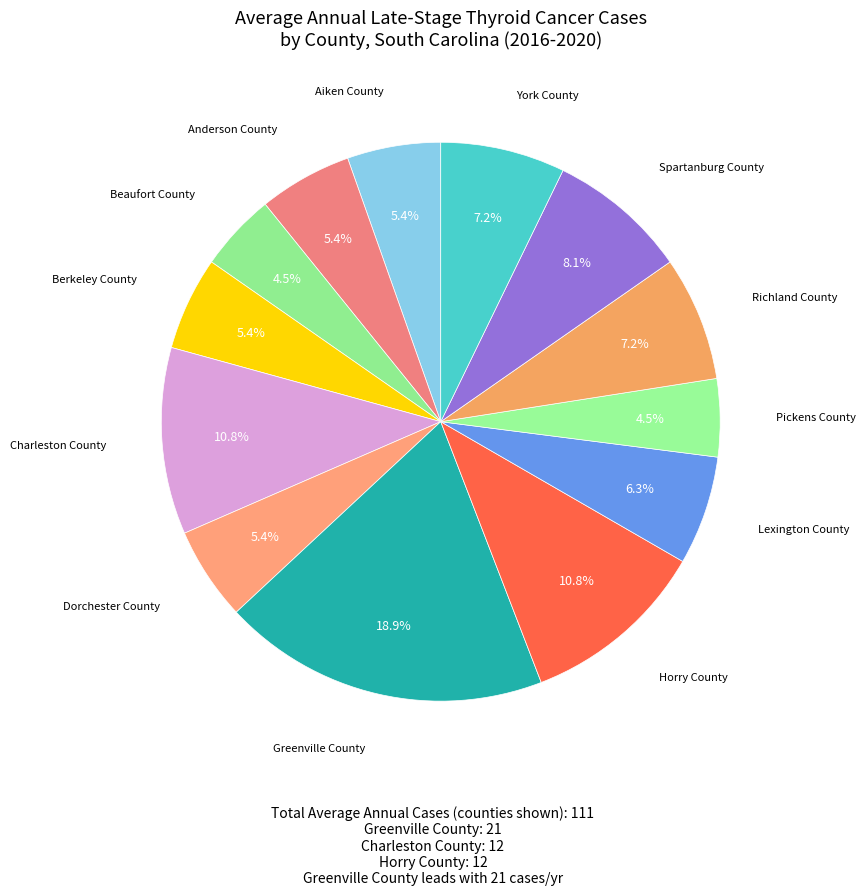

Is there any slice that represents more than half of the pie?

No